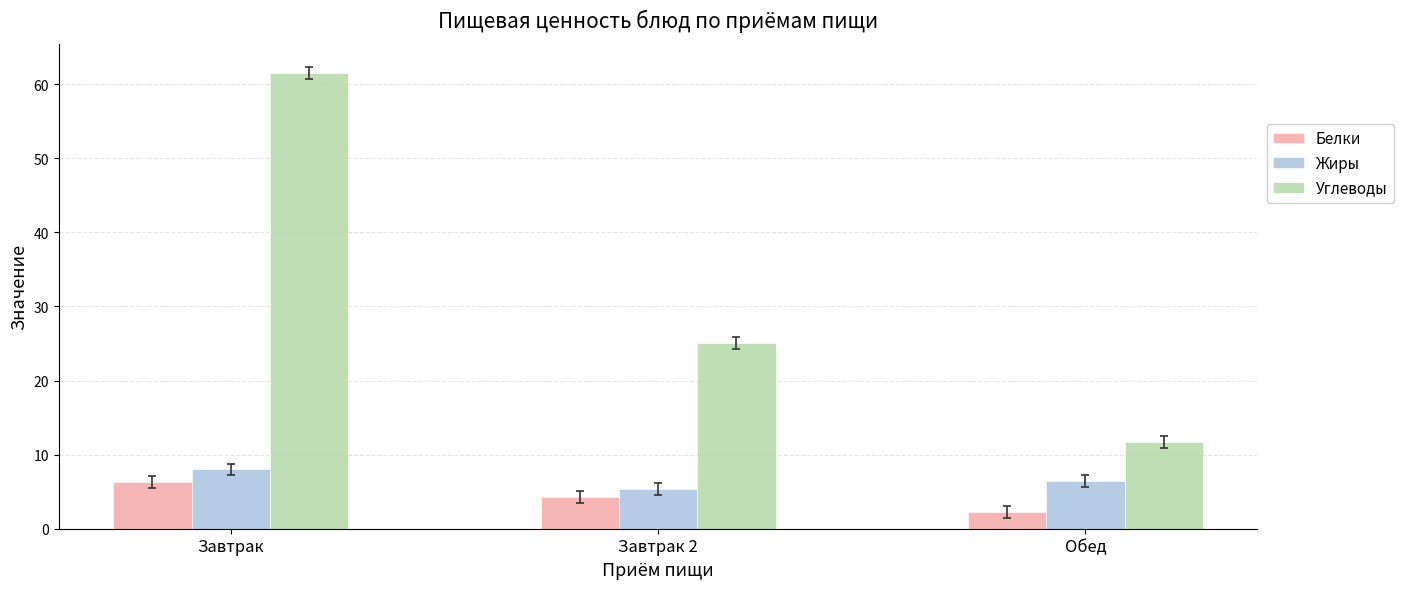

What is the total value across all series at Завтрак?

75.8